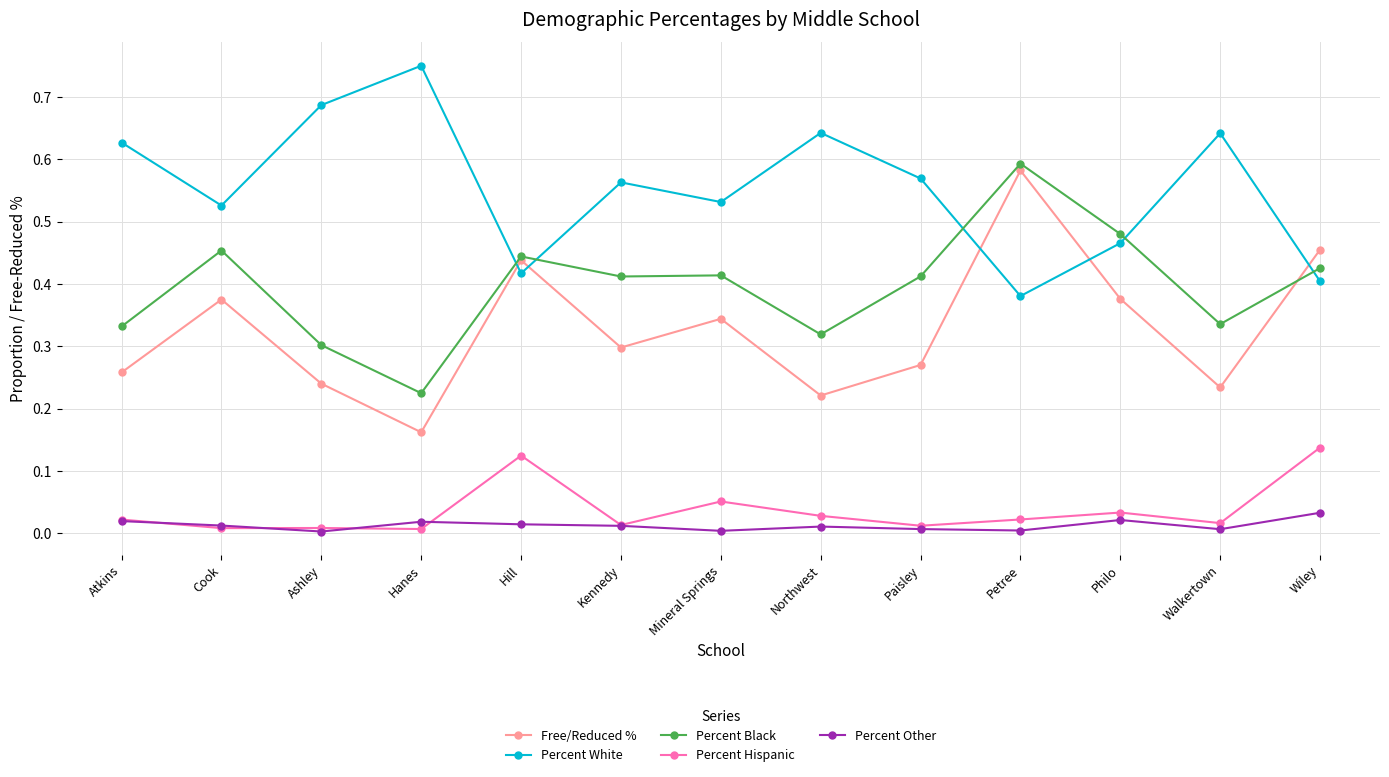

The value of Percent White at Philo is 0.7. True or false?

False